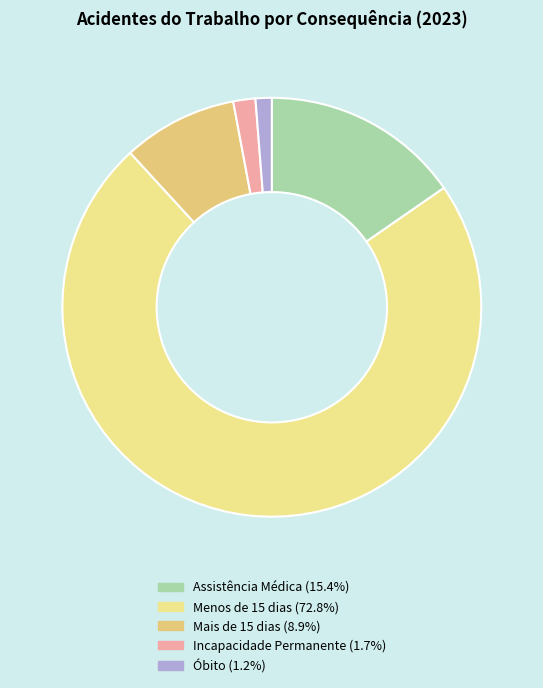

Combined, what portion of the pie is Incapacidade Permanente and Óbito?

3.0%